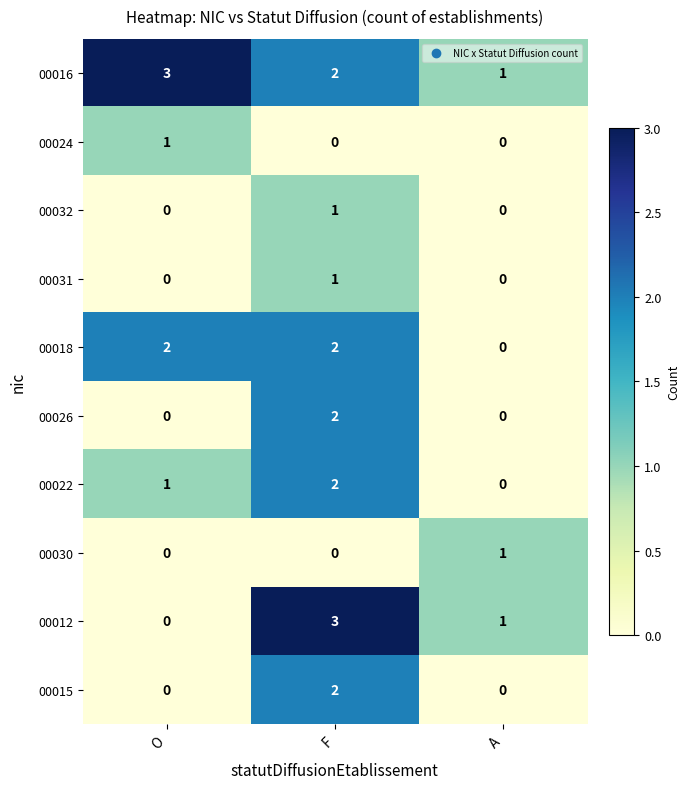

The 00031 series shows 2 at F. True or false?

False